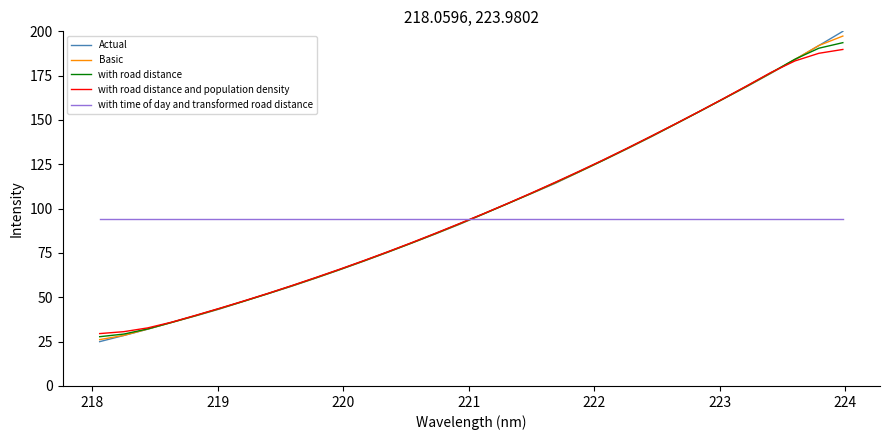

At how many categories does at least one series exceed 139?

9